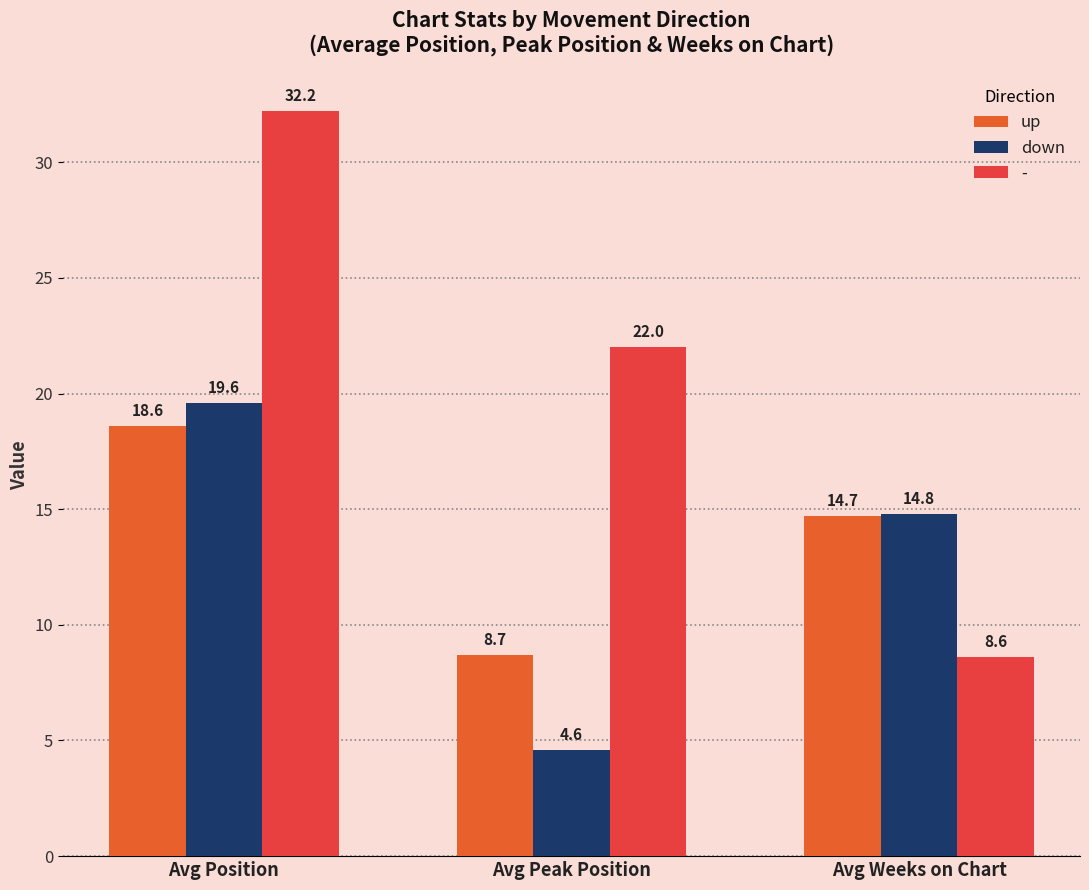

Between Avg Peak Position and Avg Position, which is larger?

Avg Position